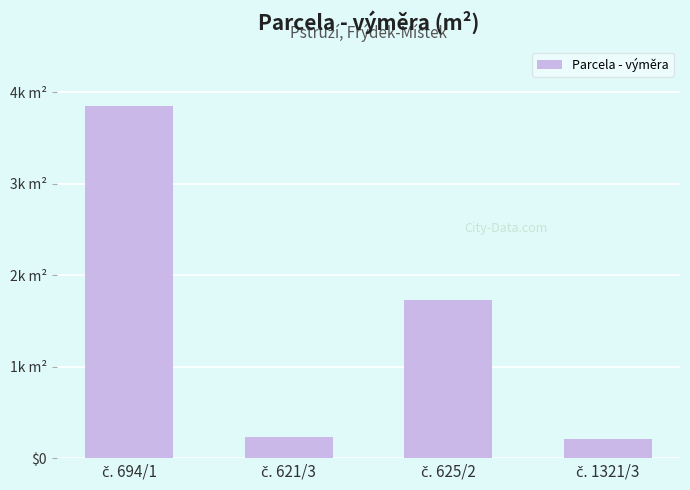

What is the label of the 1st bar from the left?

č. 694/1